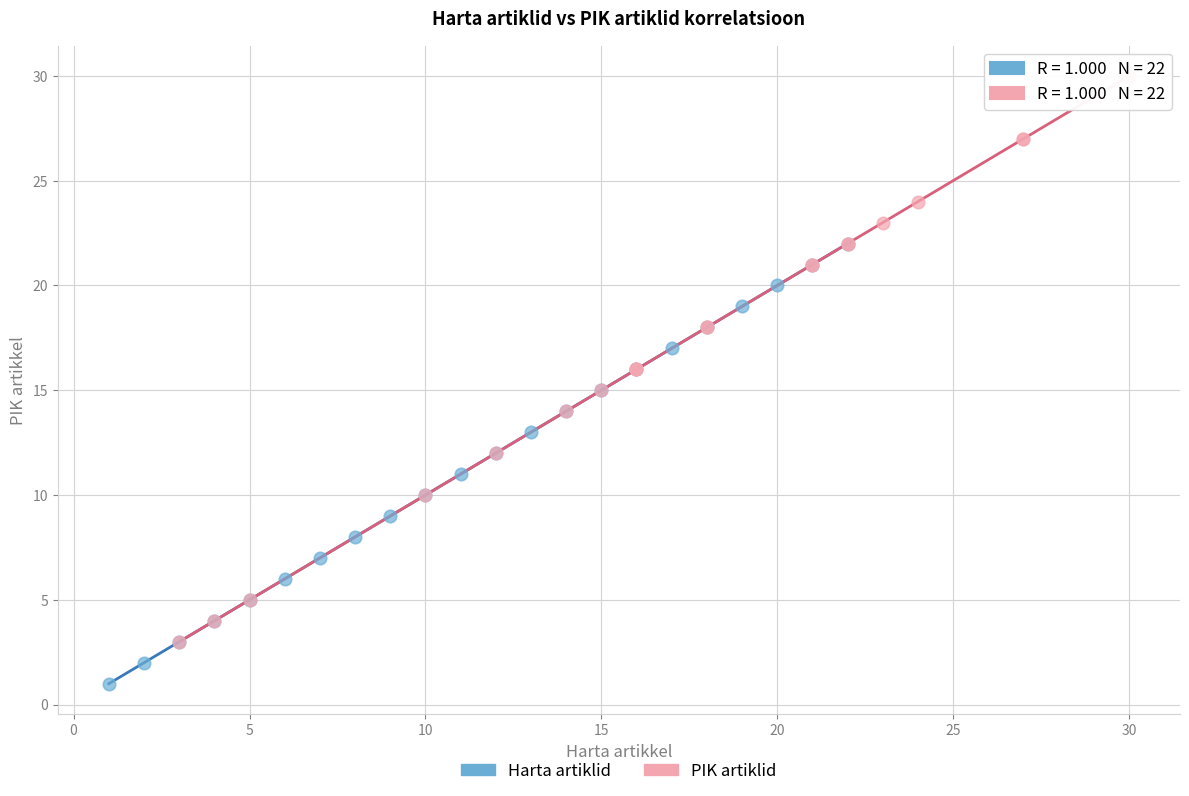

Which series reaches the maximum Y coordinate?

PIK artiklid